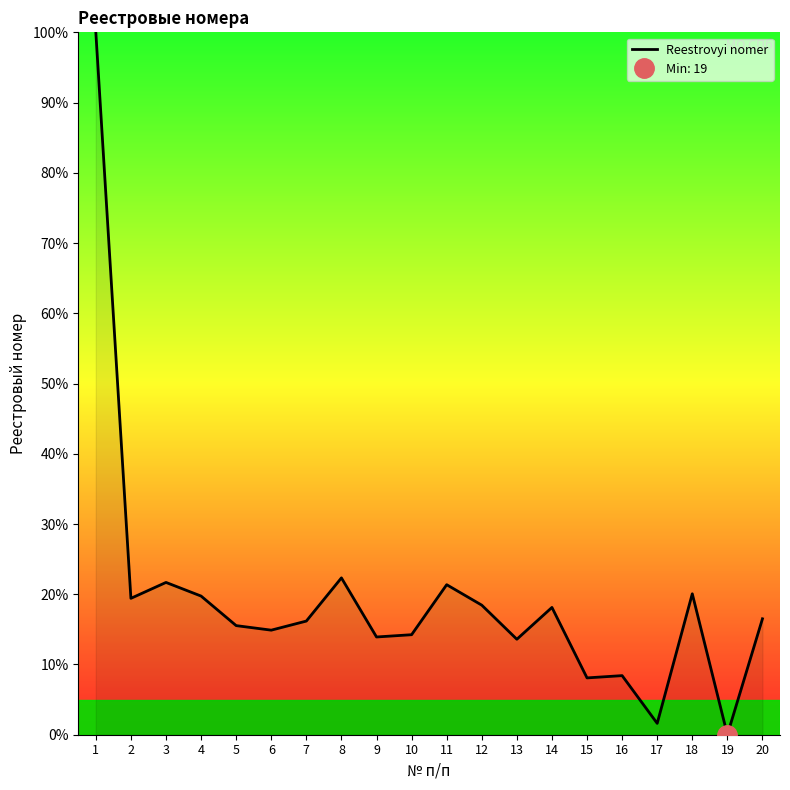

What is the difference between the second highest and minimum values?

22.3